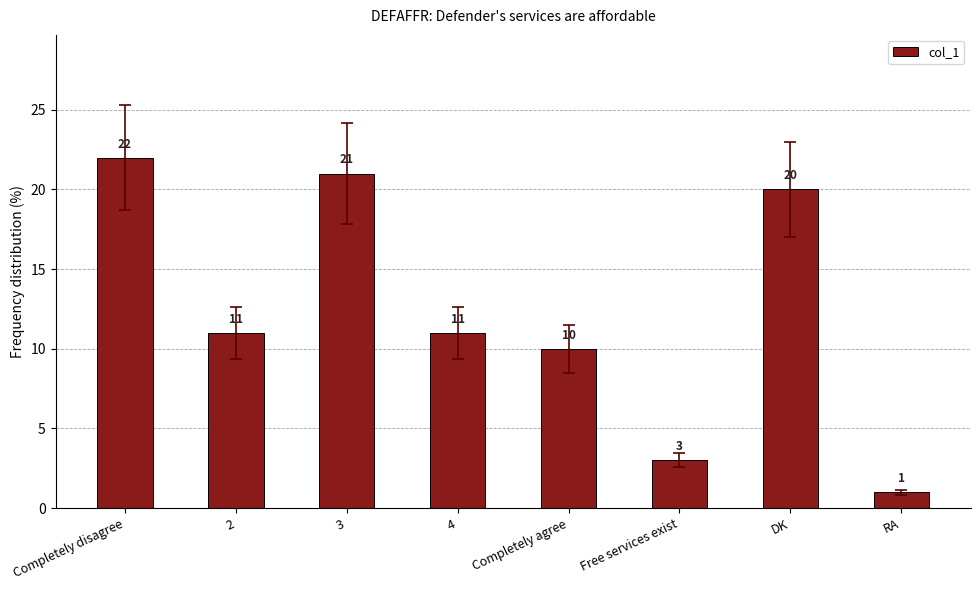

Reading right to left, extract all data points from this chart.

RA=1	DK=20	Free services exist=3	Completely agree=10	4=11	3=21	2=11	Completely disagree=22